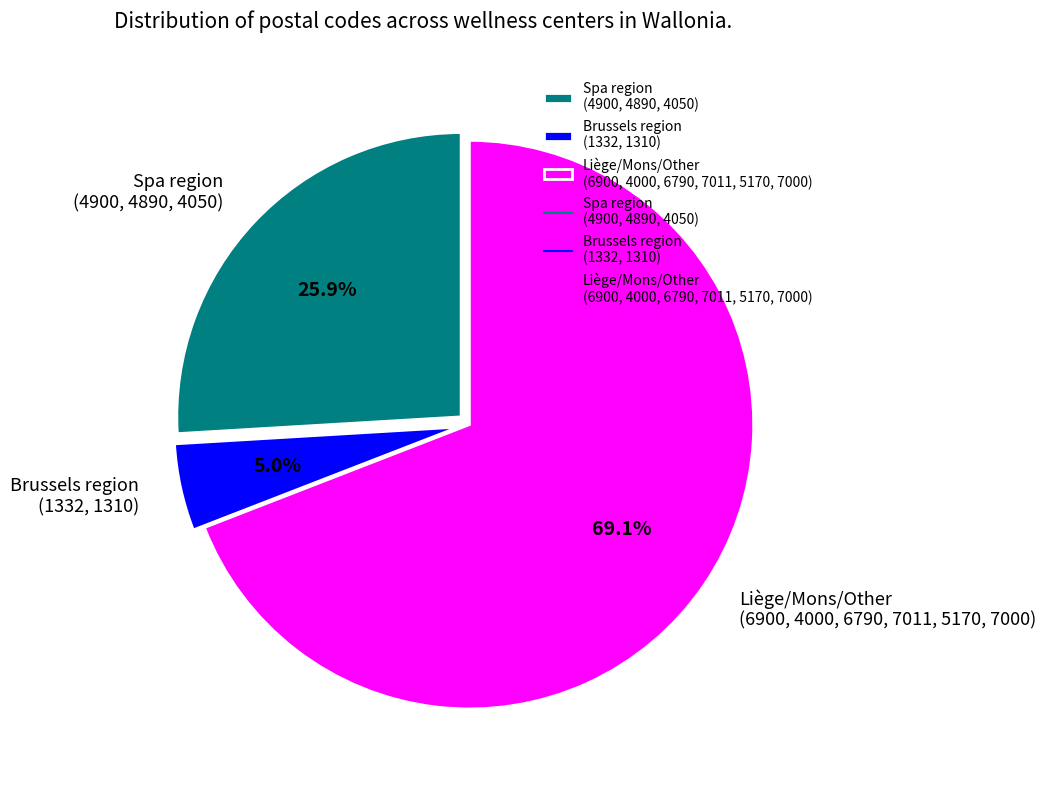

Is there any slice that represents more than half of the pie?

Yes